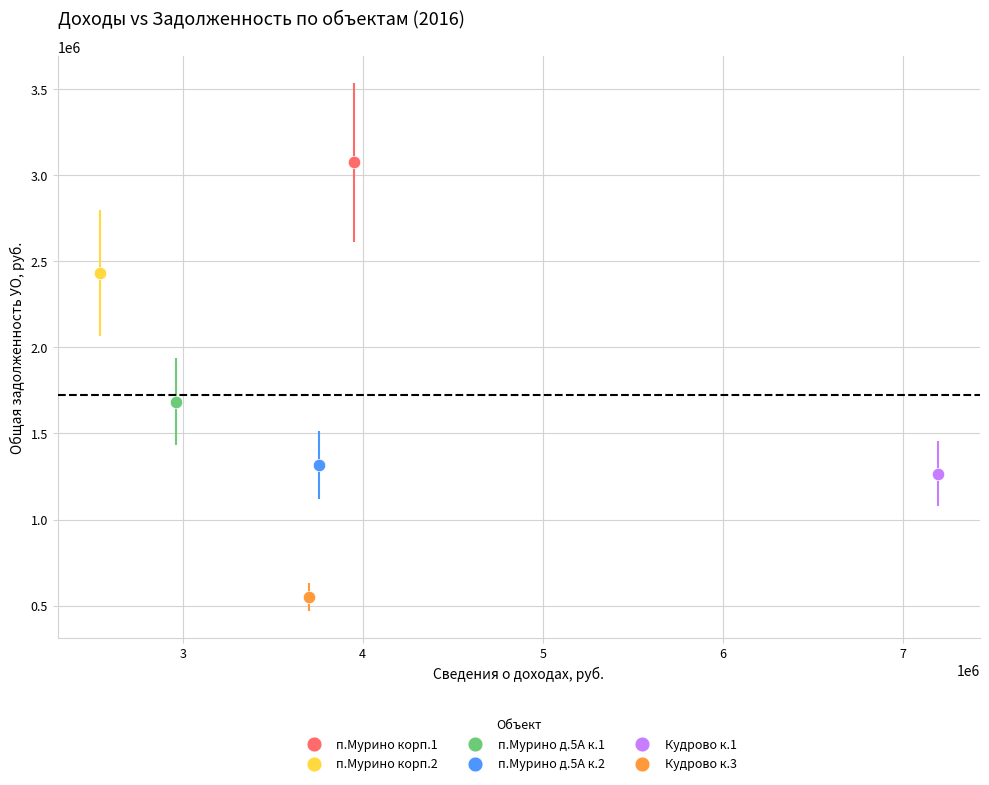

What are all the series names shown in the legend?

п.Мурино корп.1, п.Мурино корп.2, п.Мурино д.5А к.1, п.Мурино д.5А к.2, Кудрово к.1, Кудрово к.3